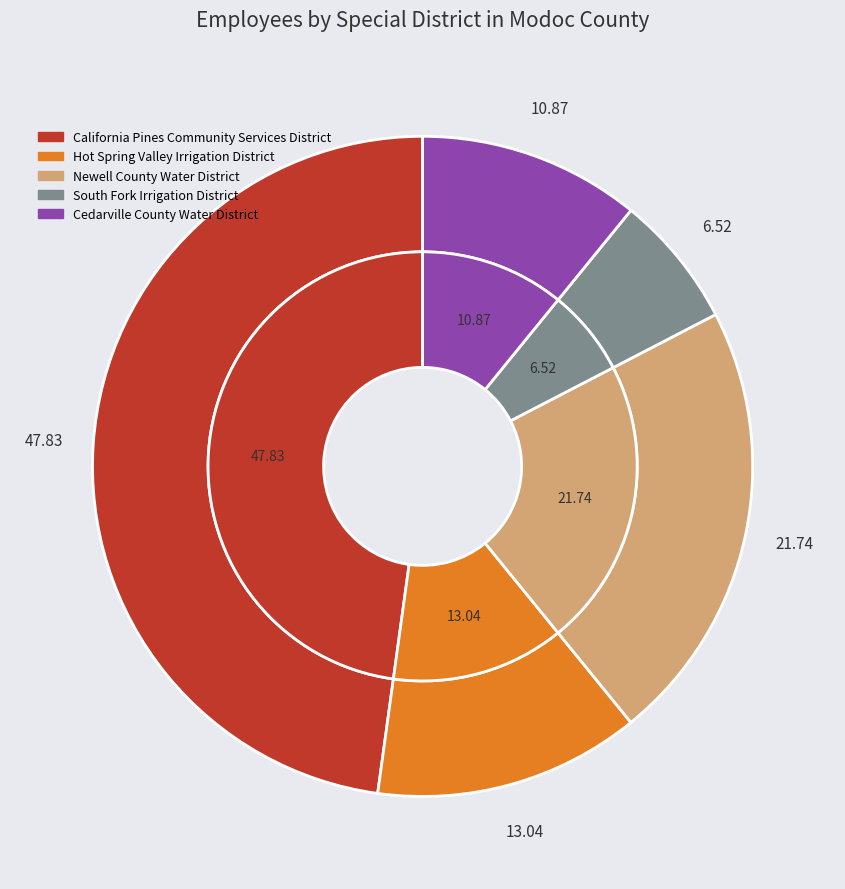

How many slices are in this pie chart?

5